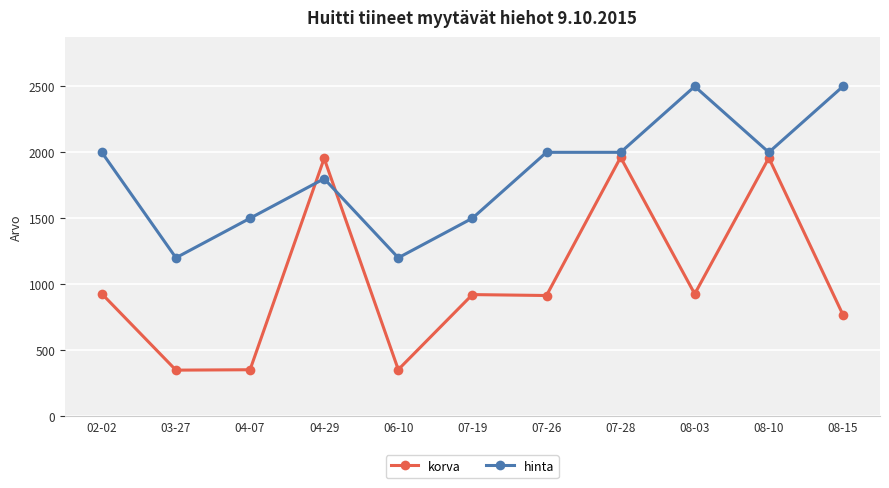

What are all the series names shown in the legend?

korva, hinta